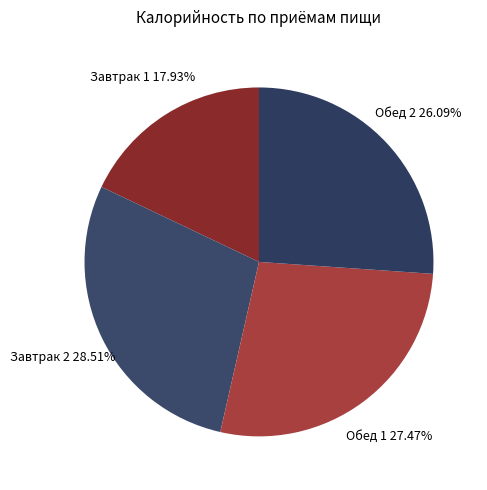

To the nearest percent, what is the combined percentage of Обед 1 and Завтрак 1?

45%